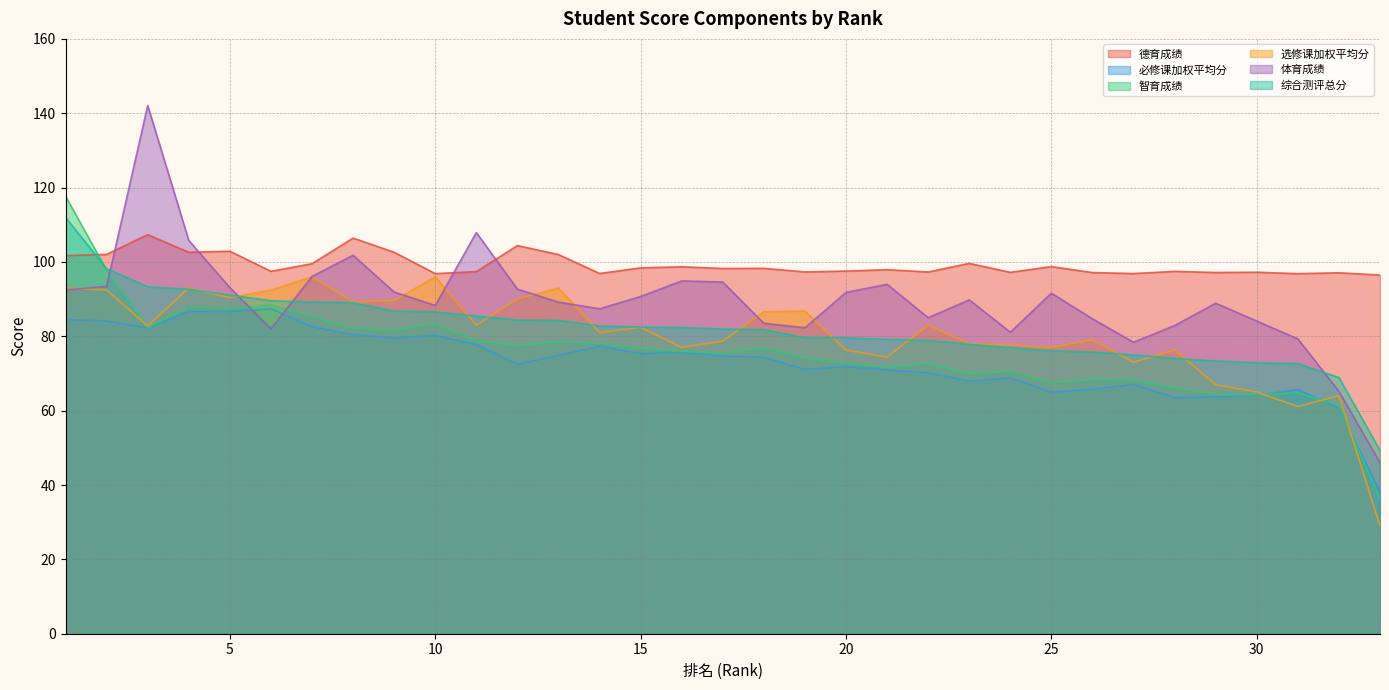

What is the value of the 智育成绩 point at the 30th from the left?

64.3